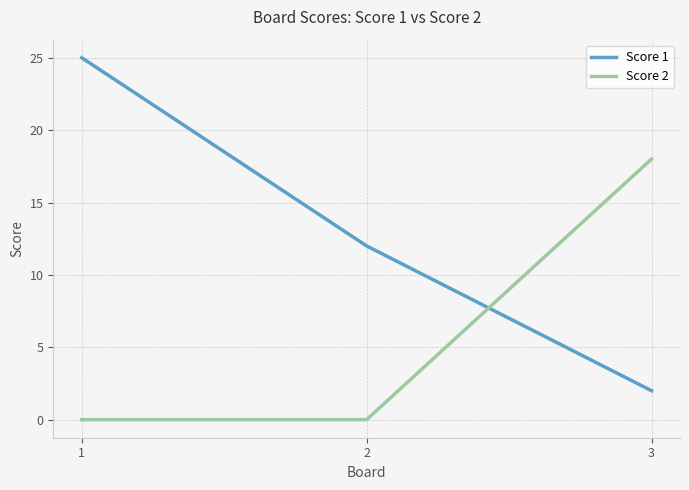

What is the total value across all series at 2?

12